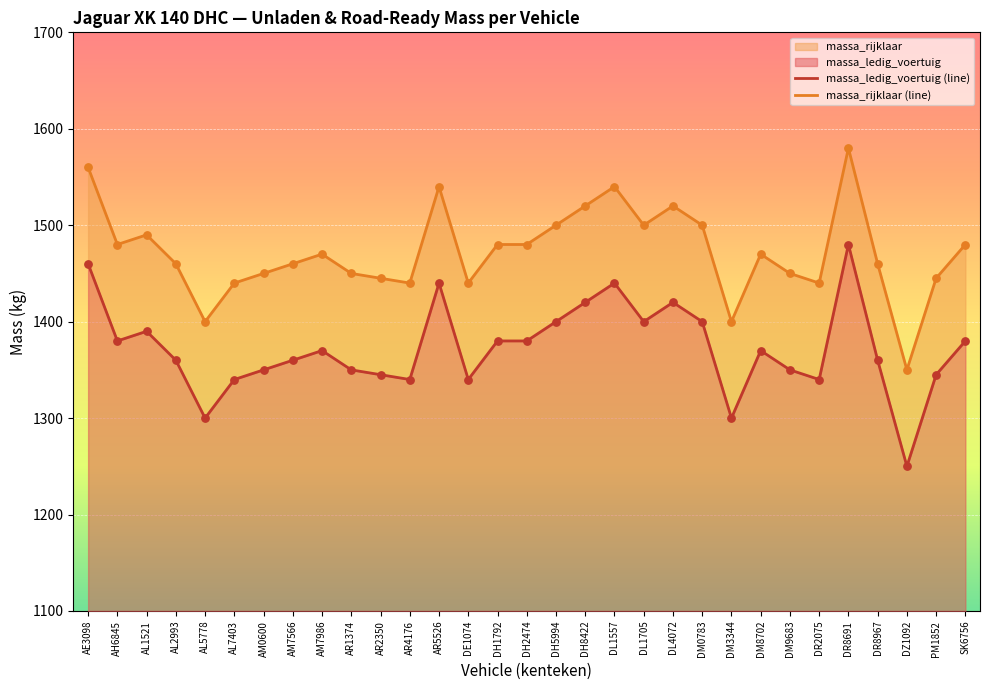

What is the total value across all series at DR2075?

2780